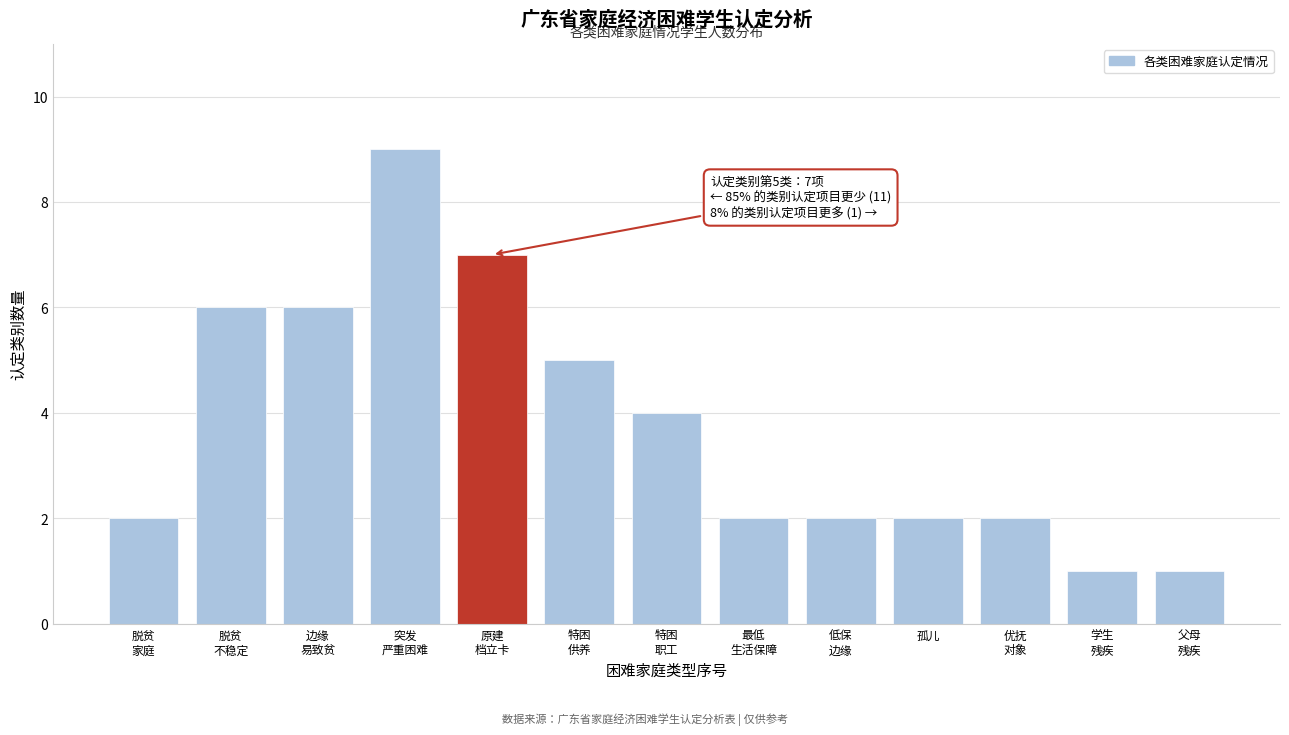

Reading left to right, what are all the values shown in this chart?

2	6	6	9	7	5	4	2	2	2	2	1	1